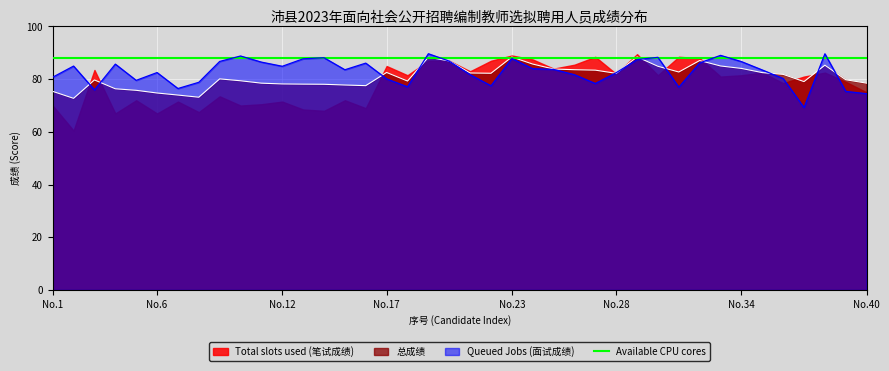

The value of Available CPU cores at No.28 is 18.0. True or false?

False